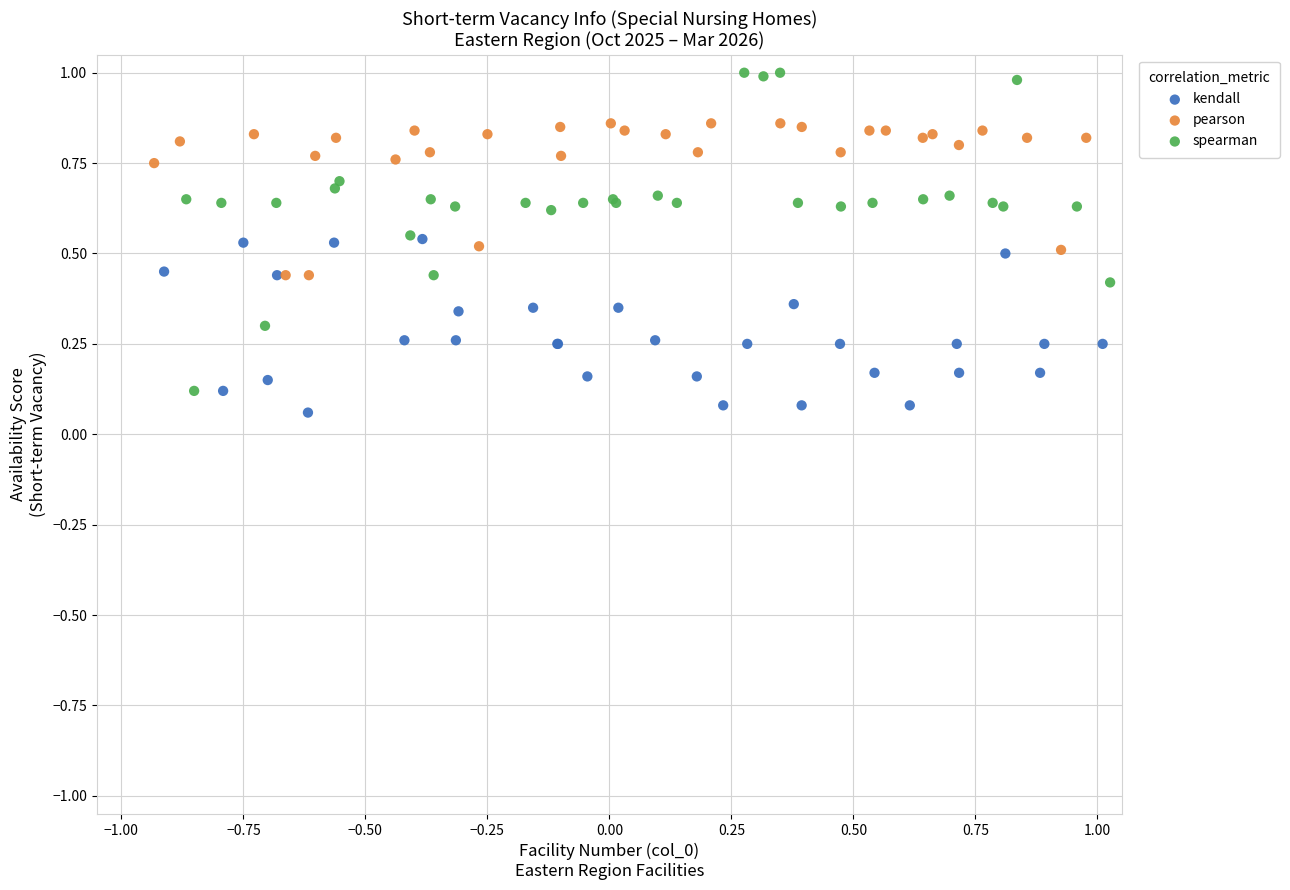

Which series reaches the minimum Y coordinate?

kendall